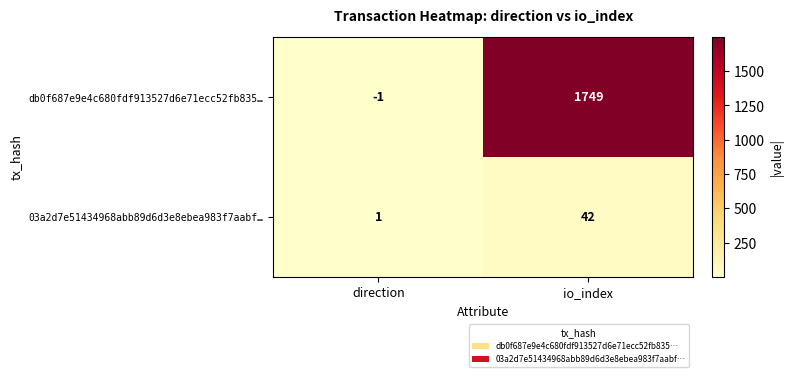

Reading left to right, transcribe all the data shown in this chart.

db0f687e9e4c680fdf913527d6e71ecc52fb835…: direction=-1	io_index=1749
03a2d7e51434968abb89d6d3e8ebea983f7aabf…: direction=1	io_index=42